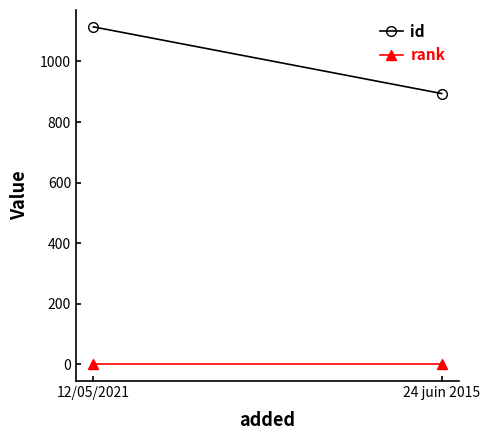

What is the minimum value for id?

894